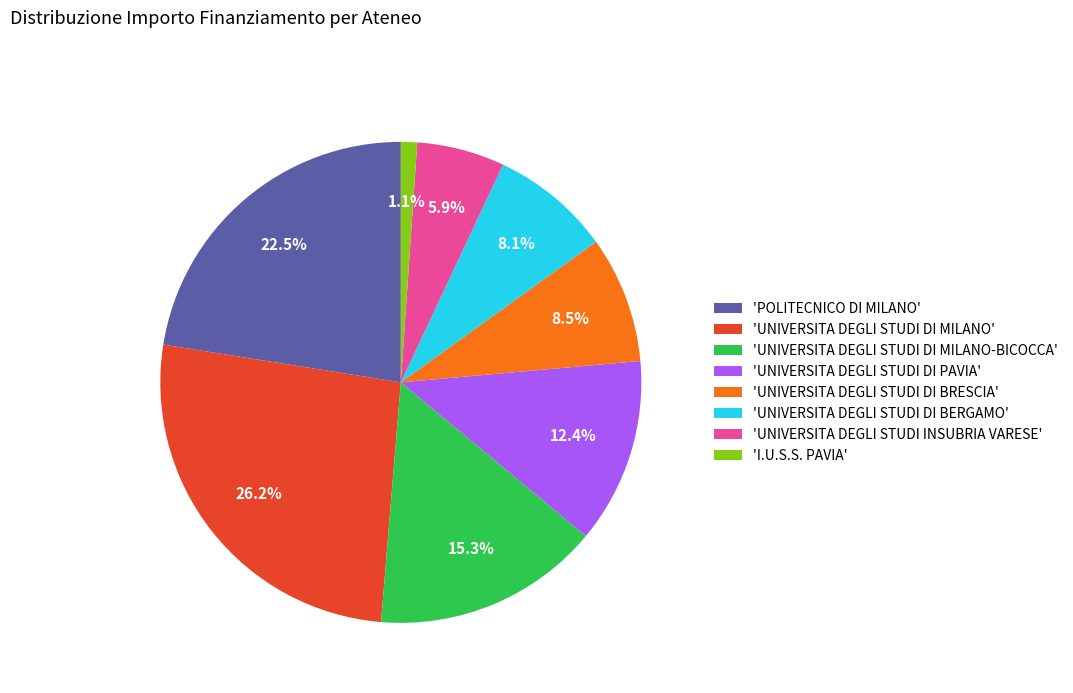

Does 'I.U.S.S. PAVIA' account for over 50% of the chart?

No